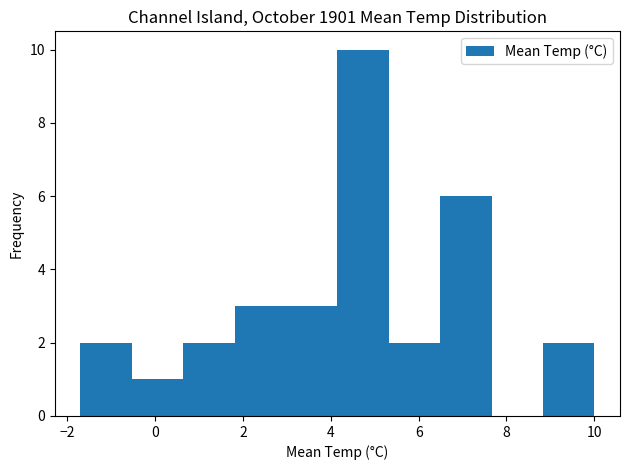

How tall is the bar that spans 6.4 to 7.6 on the x-axis? Neither the bar edges nor the heights are printed on the chart, so give them approximately, as read against the axes.

6